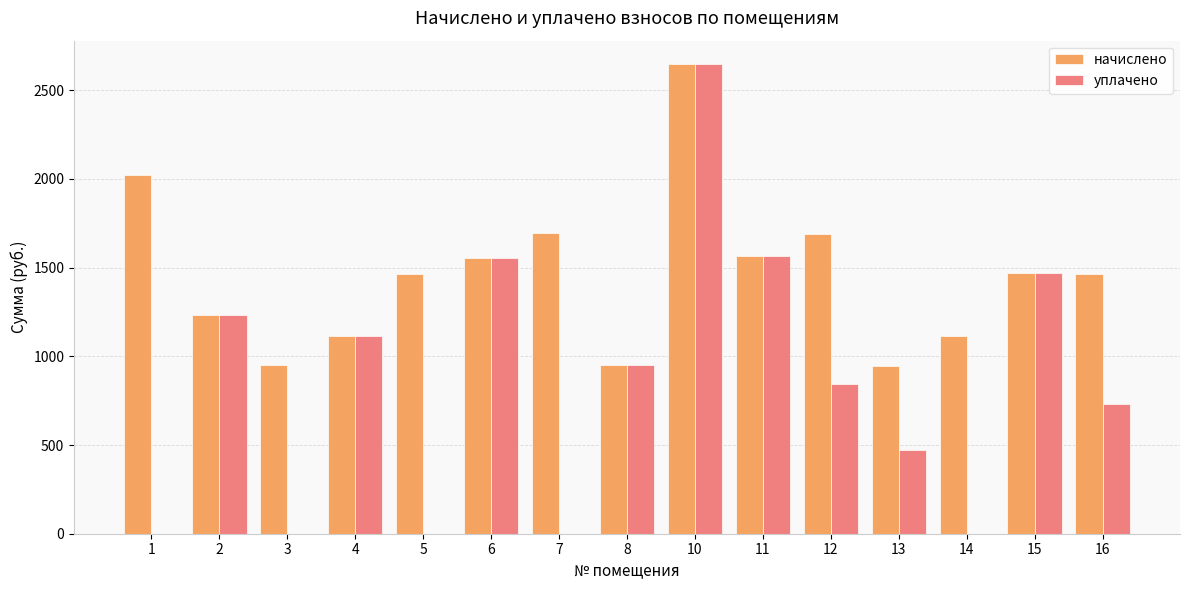

At which category is the sum across all series the highest?

10